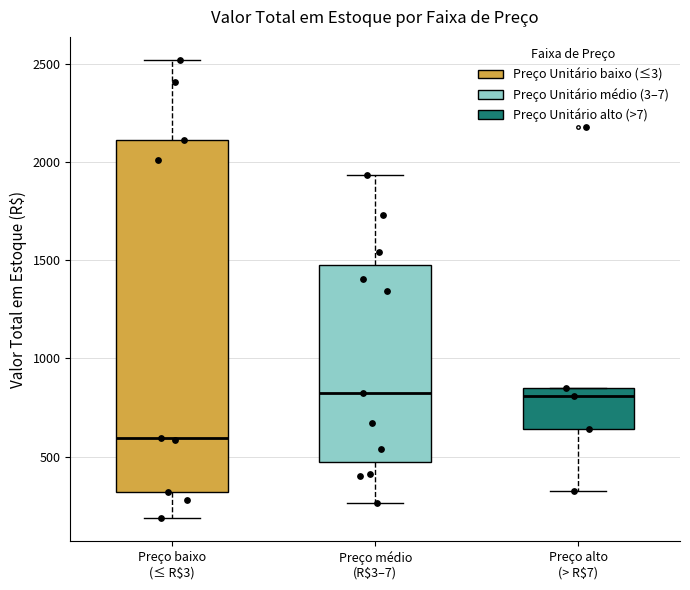

Which box is the tallest, from its lower edge to its upper edge?

Preço baixo (≤ R$3)